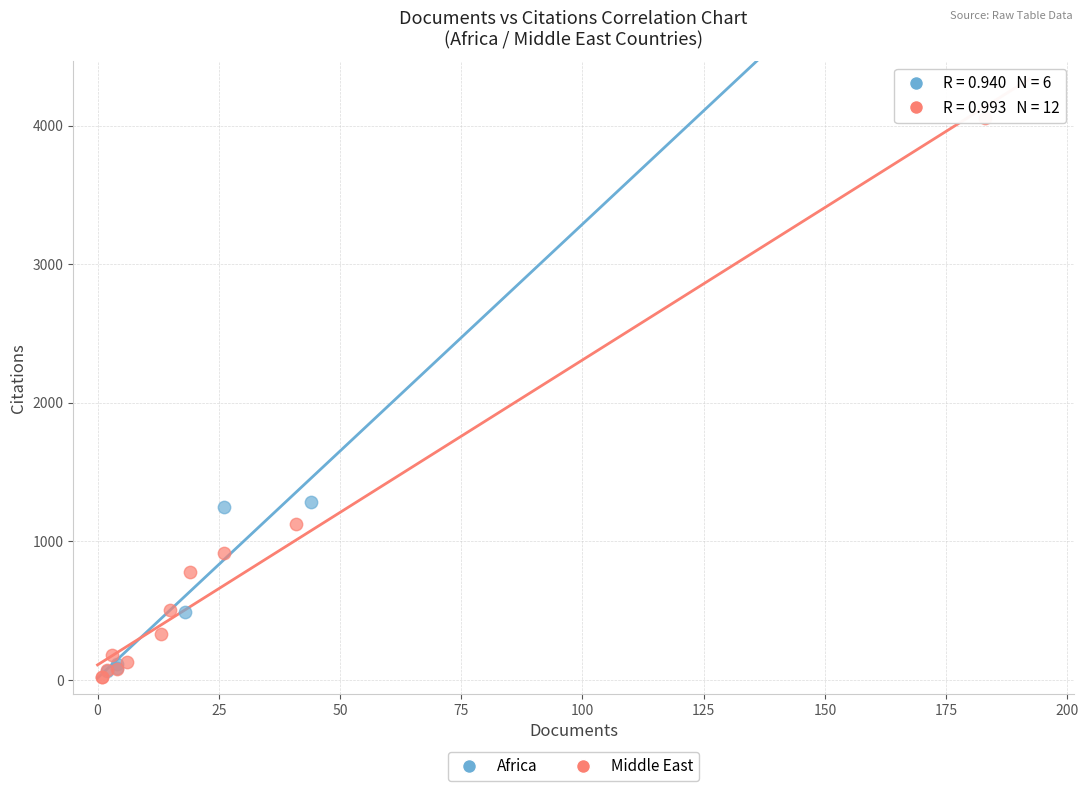

What are all the series names shown in the legend?

Africa, Middle East